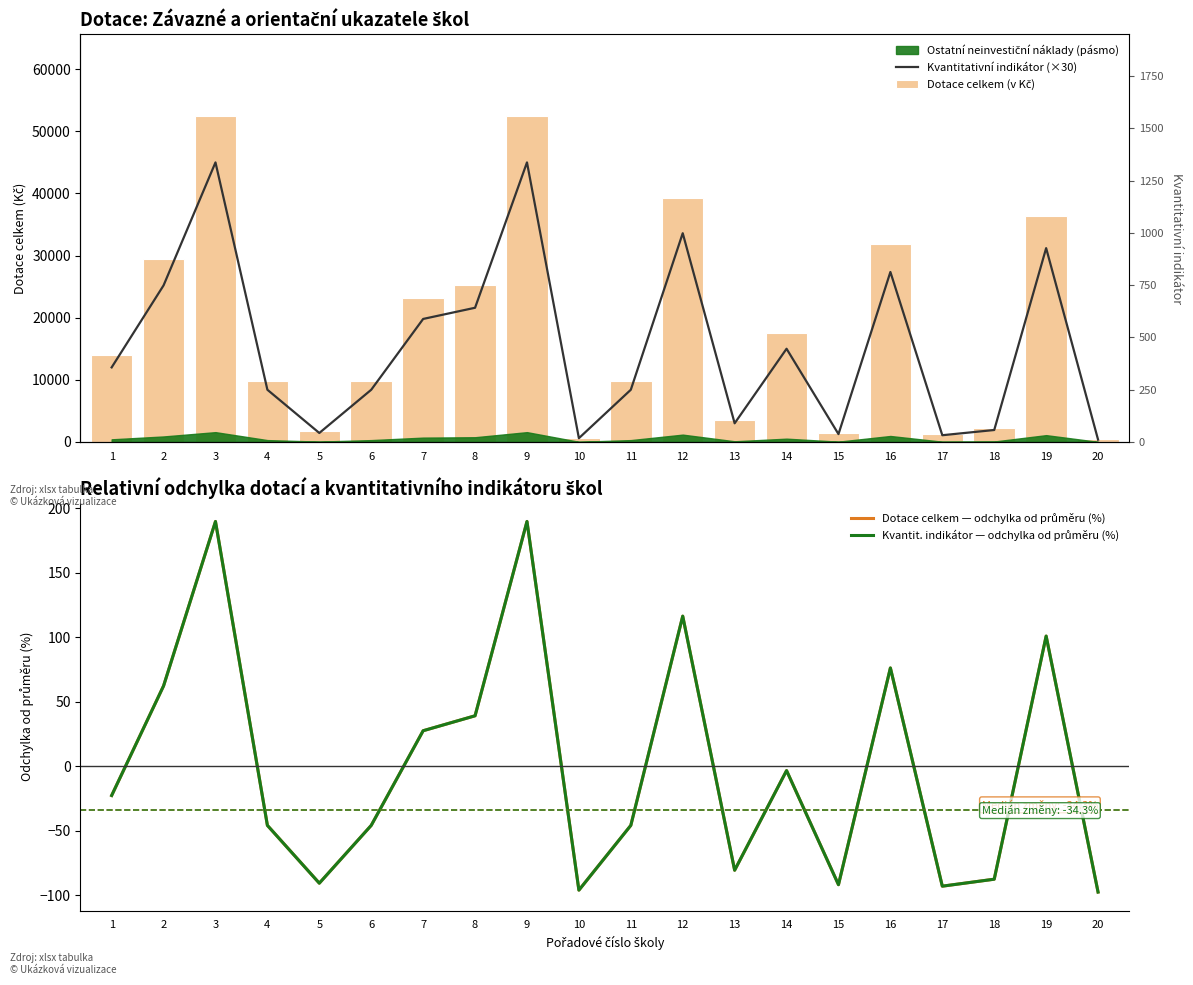

How many groups of bars are there?

20